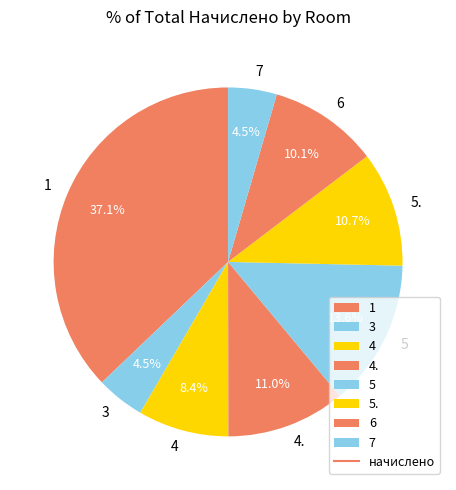

What is the ratio of the value at 5 to the value at 4.?

1.2